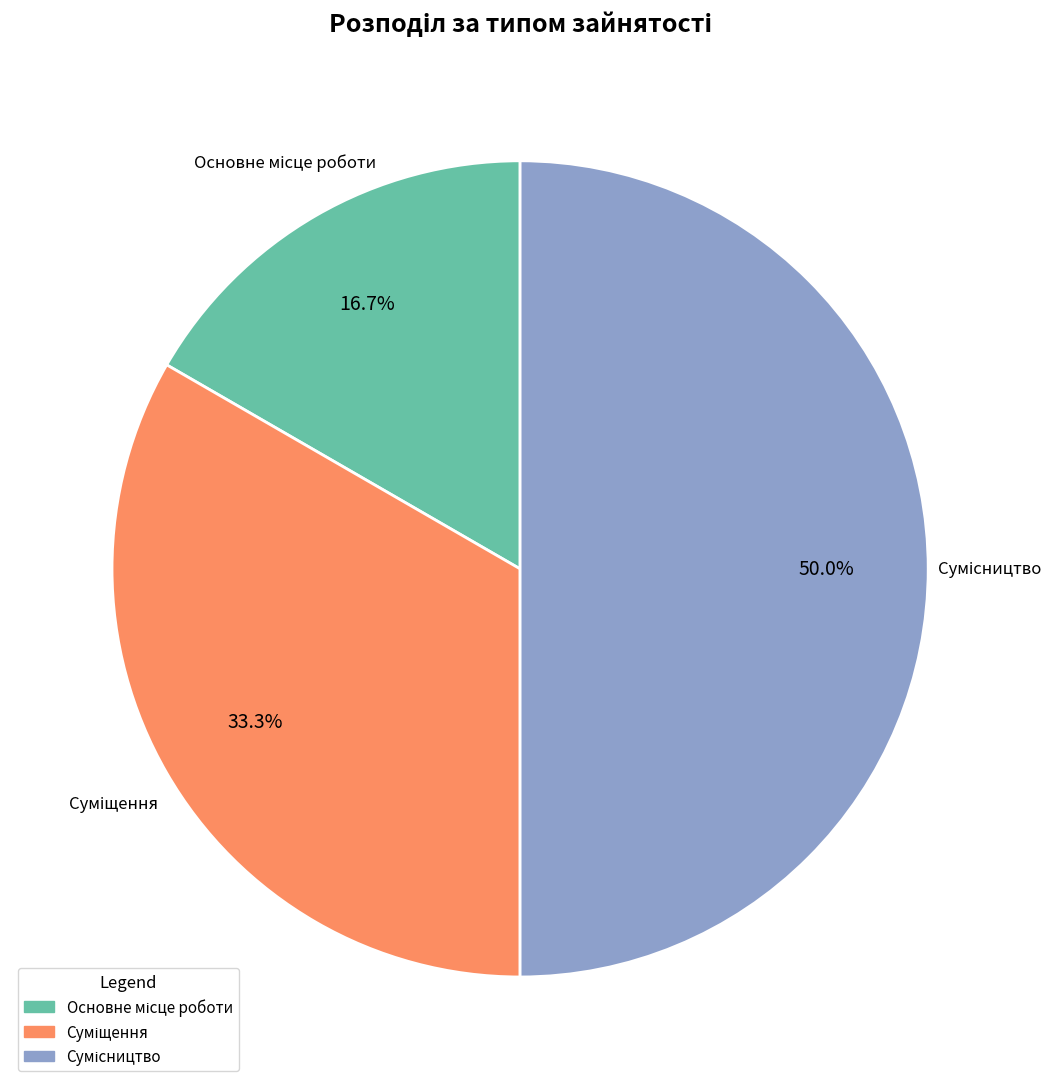

Does any single category account for the majority?

No